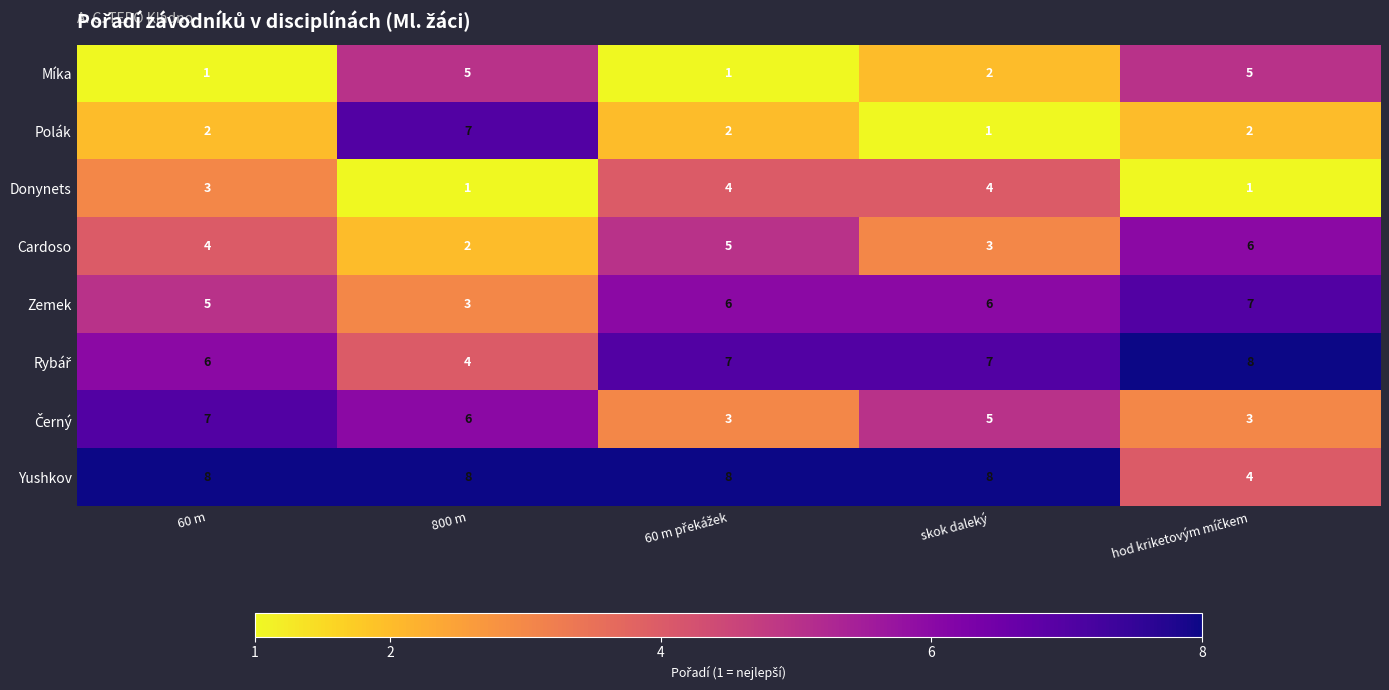

What is the maximum value shown in the chart?

8